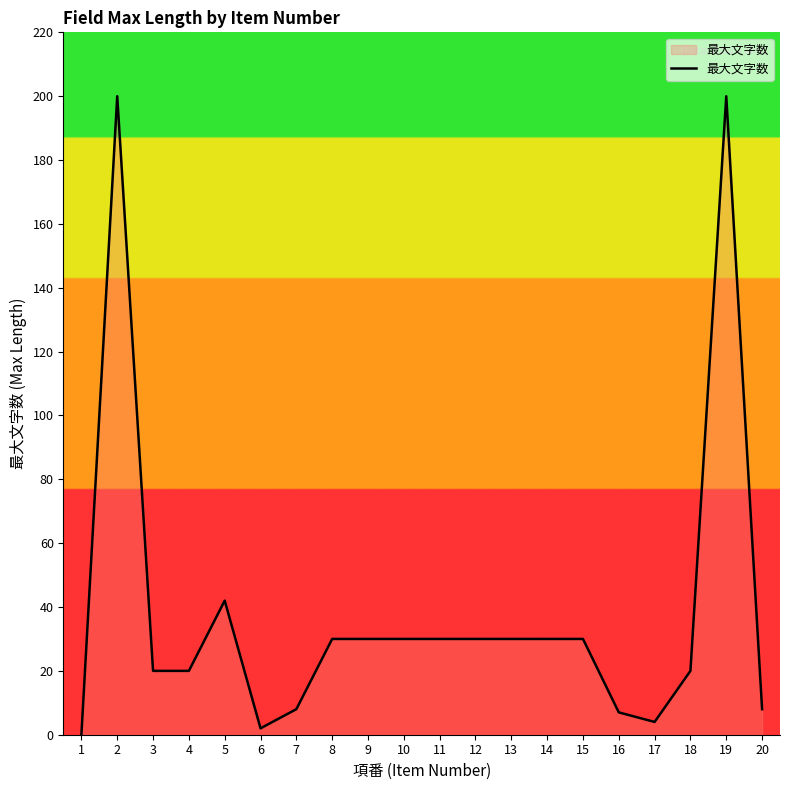

Approximately how many times larger is the value at 18 compared to 7?

2.5